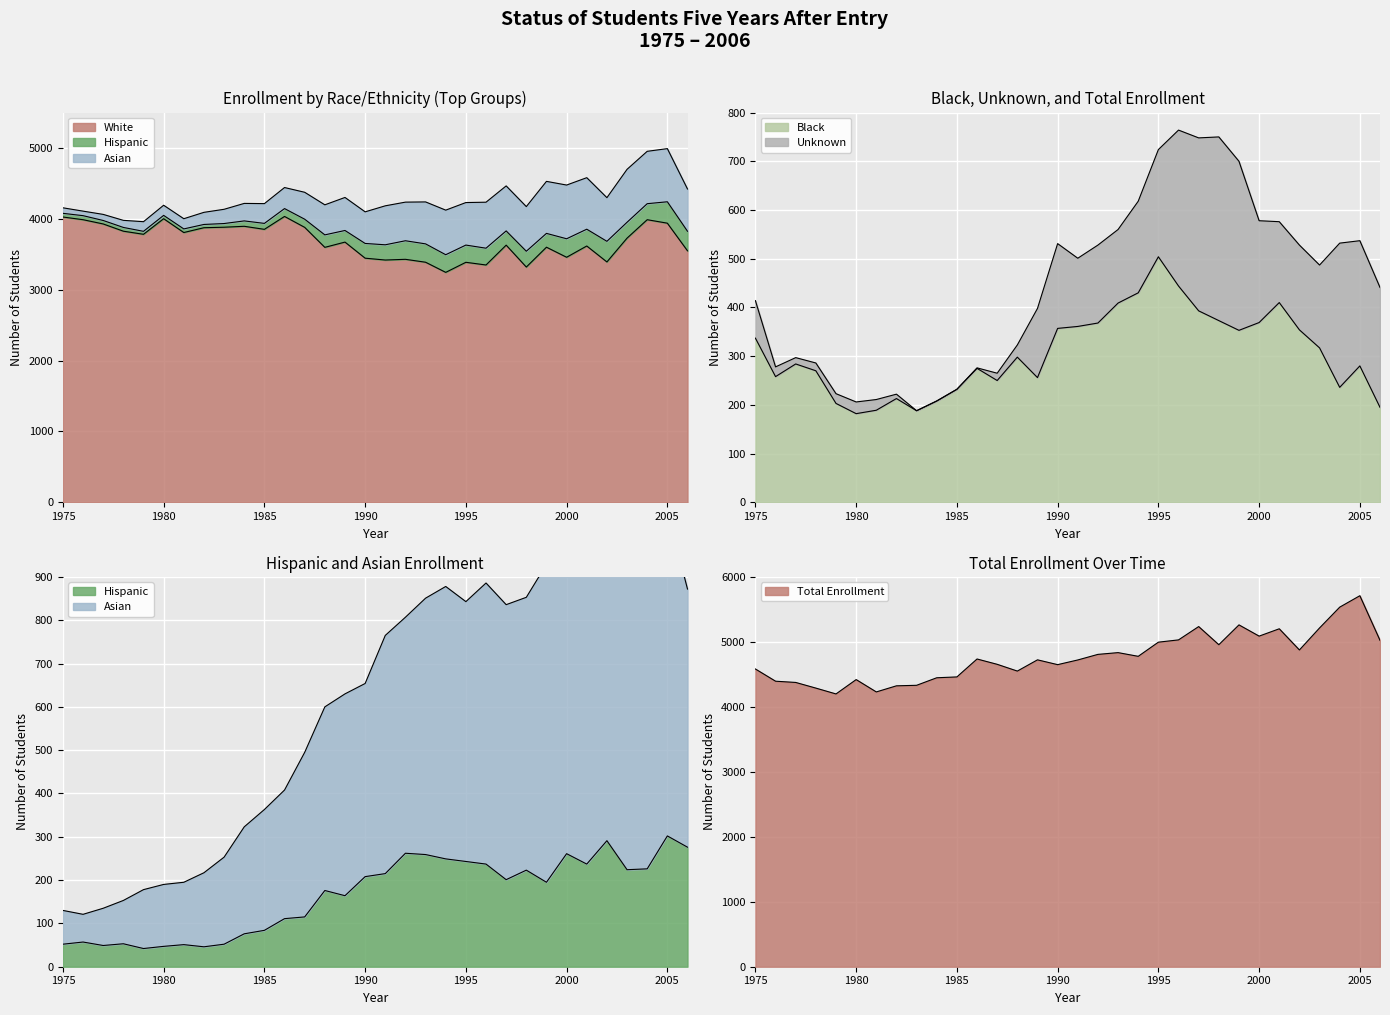

What is the sum of the Hispanic values at 1988 and 2004?

402